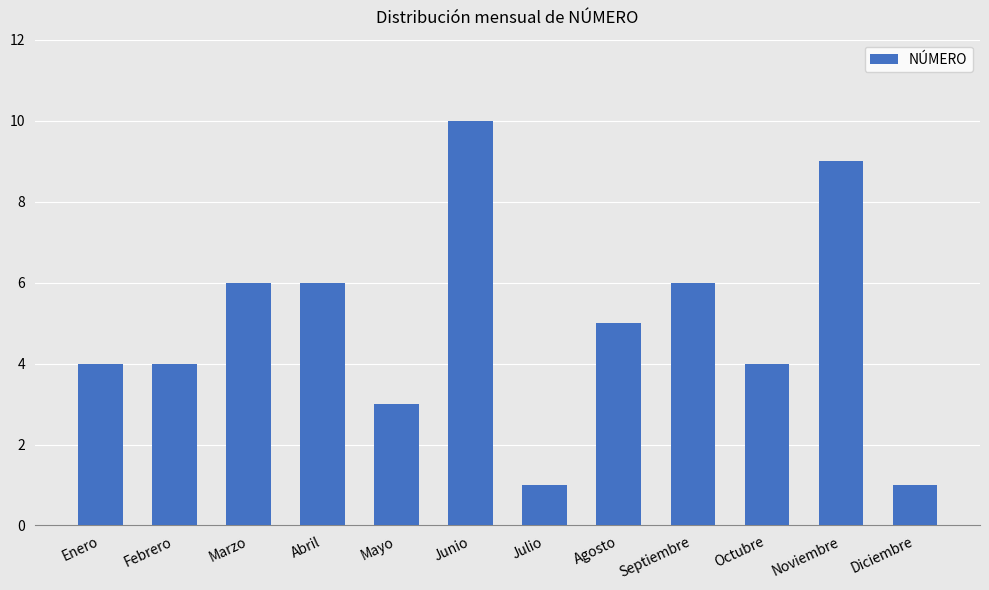

What is the sum of the values at Noviembre and Enero?

13